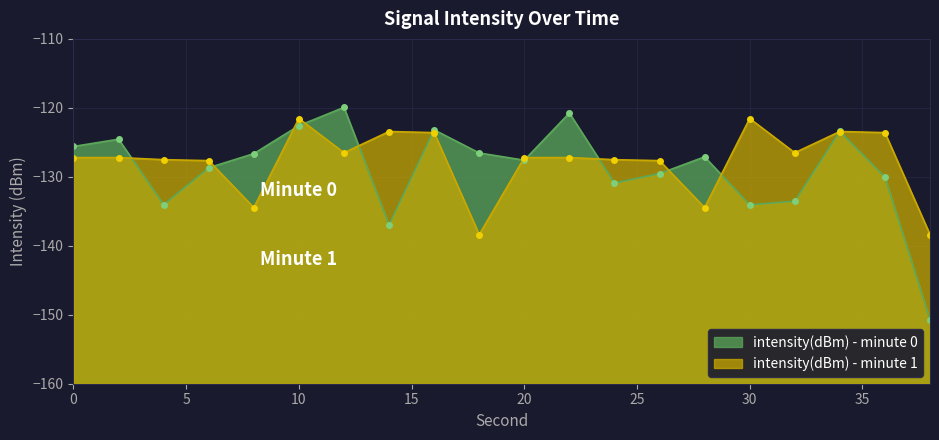

True or false: intensity(dBm) - minute 1 has a value of -46.0 at 38.

False